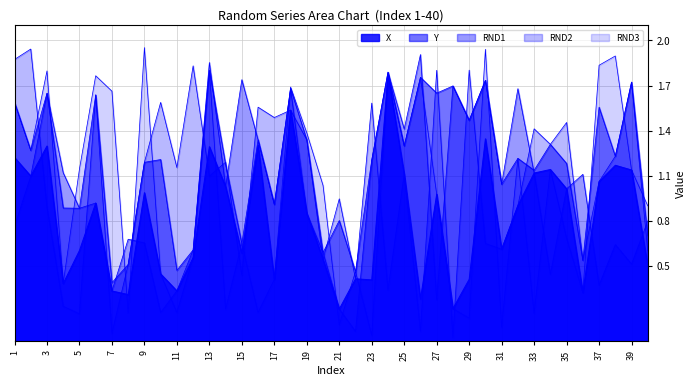

At 18, list the series in order from largest to smallest.

RND3, Y, RND1, X, RND2